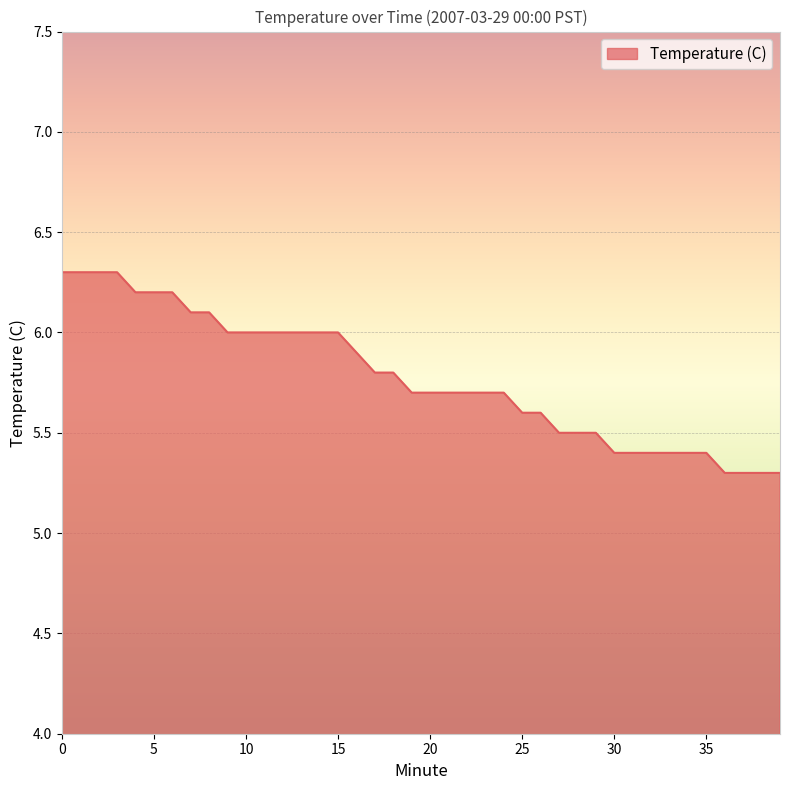

What is the greatest value displayed?

6.3